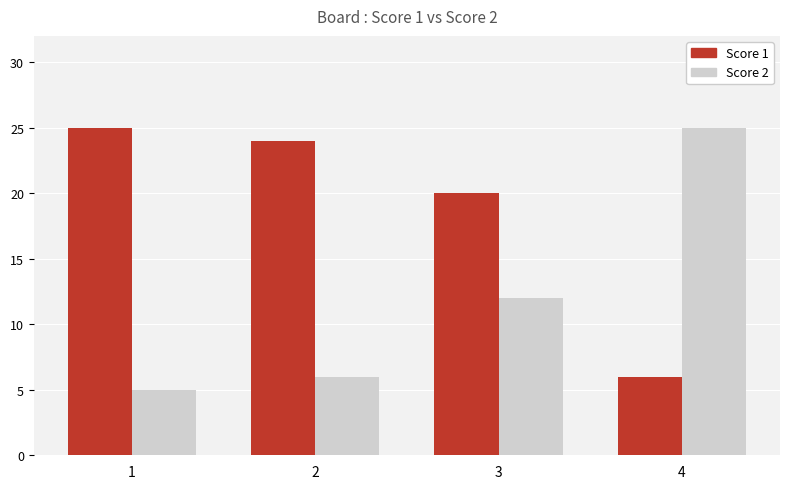

How many bars are there in each group?

2